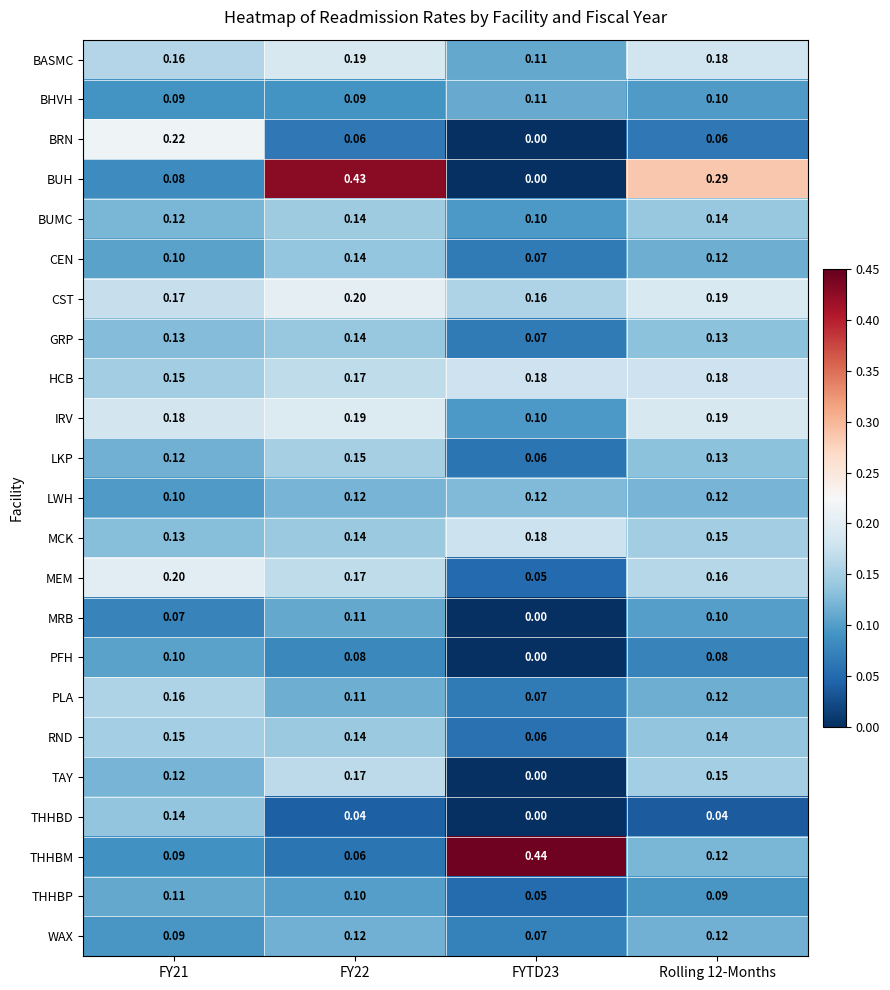

Is the value of TAY at Rolling 12-Months greater than the value of IRV at FY22?

No